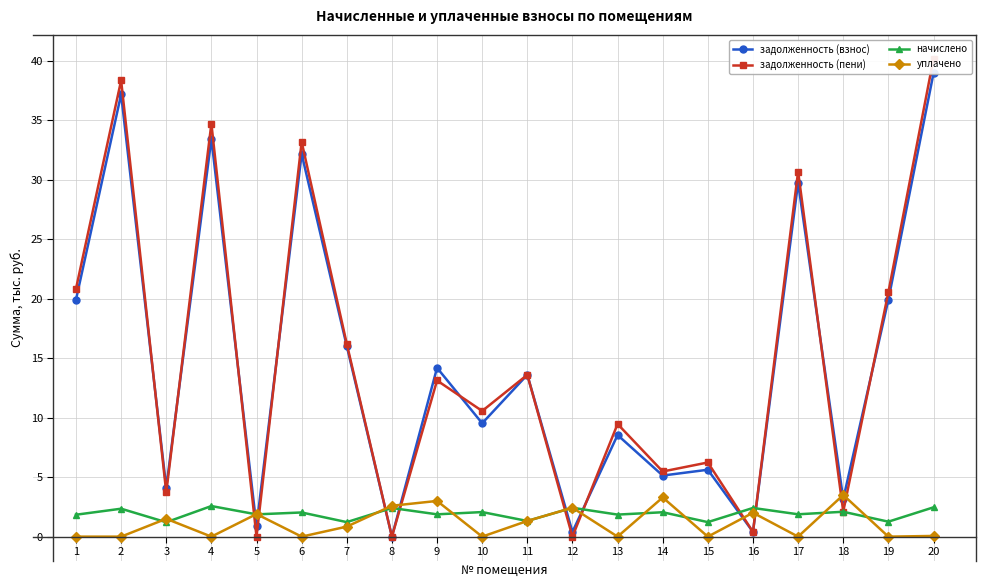

True or false: начислено has a value of 1.9 at 13.

True